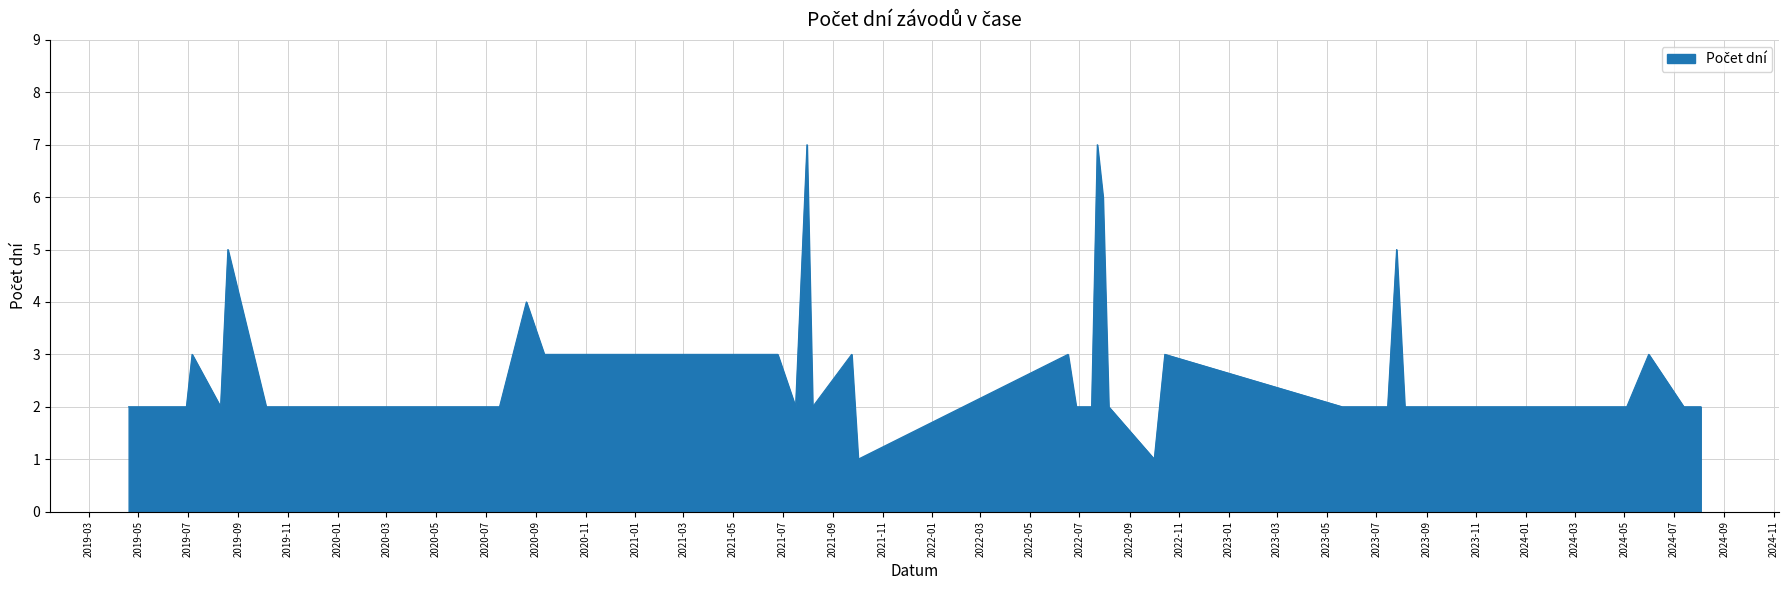

Rank the categories by value from highest to lowest.

23.07.2022, 31.07.2021, 30.07.2022, 26.07.2023, 19.08.2019, 20.08.2020, 17.06.2022, 31.05.2024, 25.06.2021, 06.07.2019, 11.09.2020, 14.10.2022, 24.09.2021, 27.06.2020, 17.06.2023, 20.05.2023, 10.08.2019, 07.08.2021, 06.08.2022, 27.06.2022, 24.06.2019, 13.06.2020, 20.04.2024, 29.06.2019, 27.06.2022, 05.10.2019, 04.05.2024, 30.05.2020, 18.05.2019, 16.07.2022, 13.07.2024, 17.07.2021, 15.07.2023, 03.08.2024, 05.08.2023, 18.04.2020, 19.04.2019, 18.07.2020, 02.10.2021, 01.10.2022